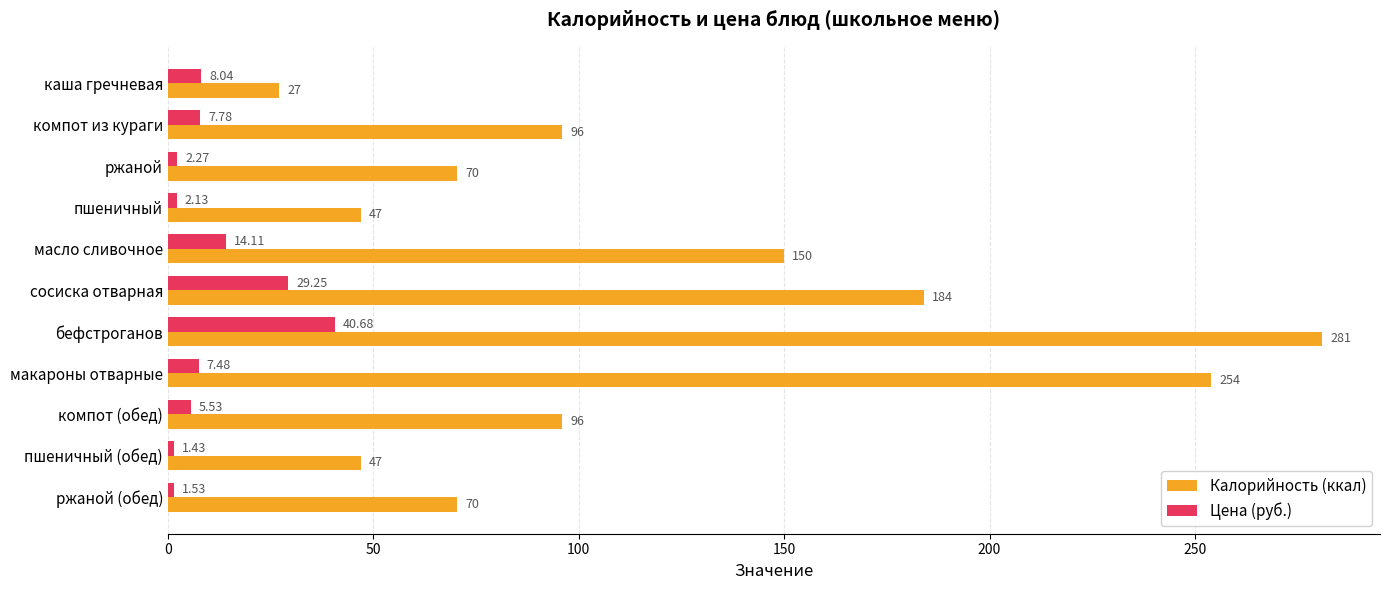

At which label is Калорийность (ккал) closest to 154?

масло сливочное